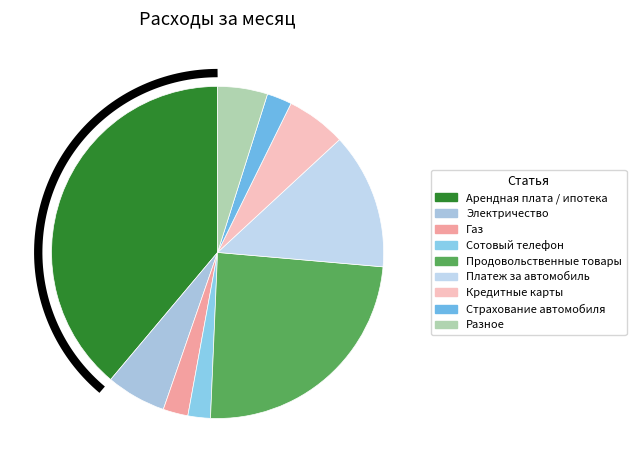

Which category has the smallest portion of the pie?

Сотовый телефон